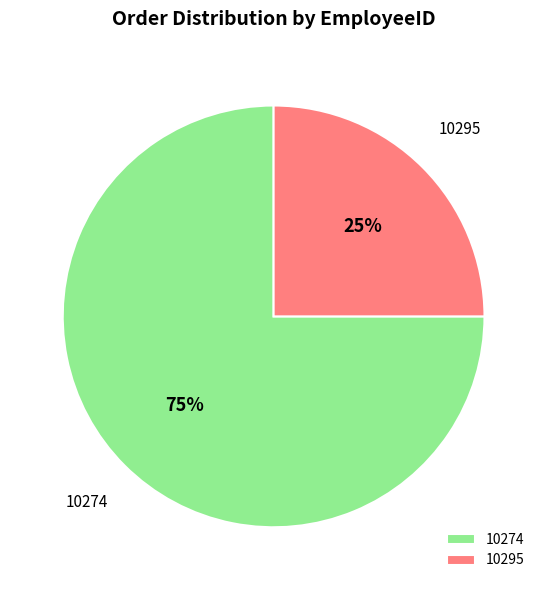

Which category has the smallest portion of the pie?

10295